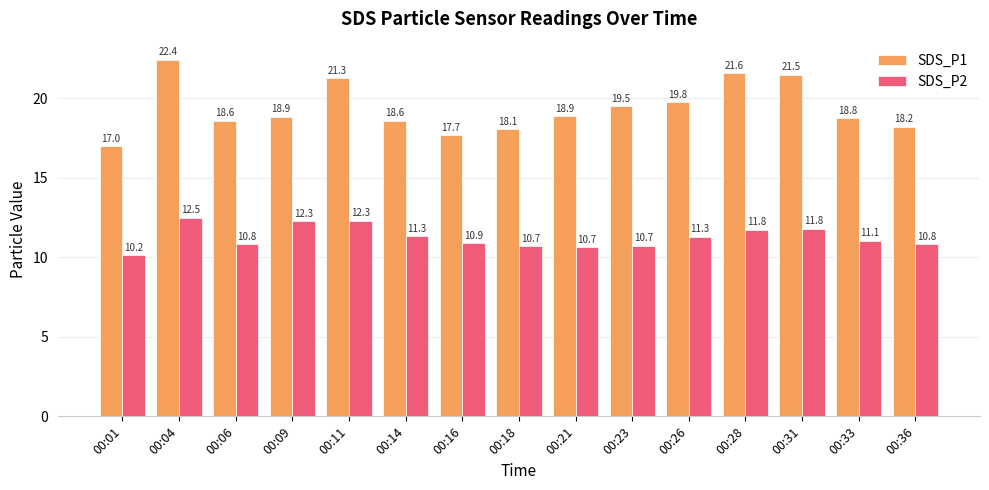

Read the SDS_P2 value at 00:06.

10.8